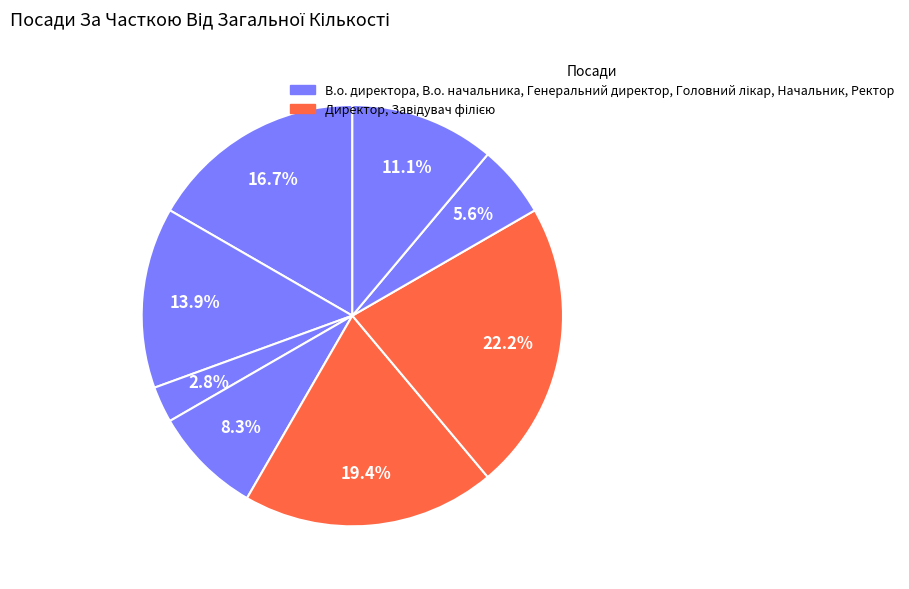

Is there a majority slice in this chart?

No